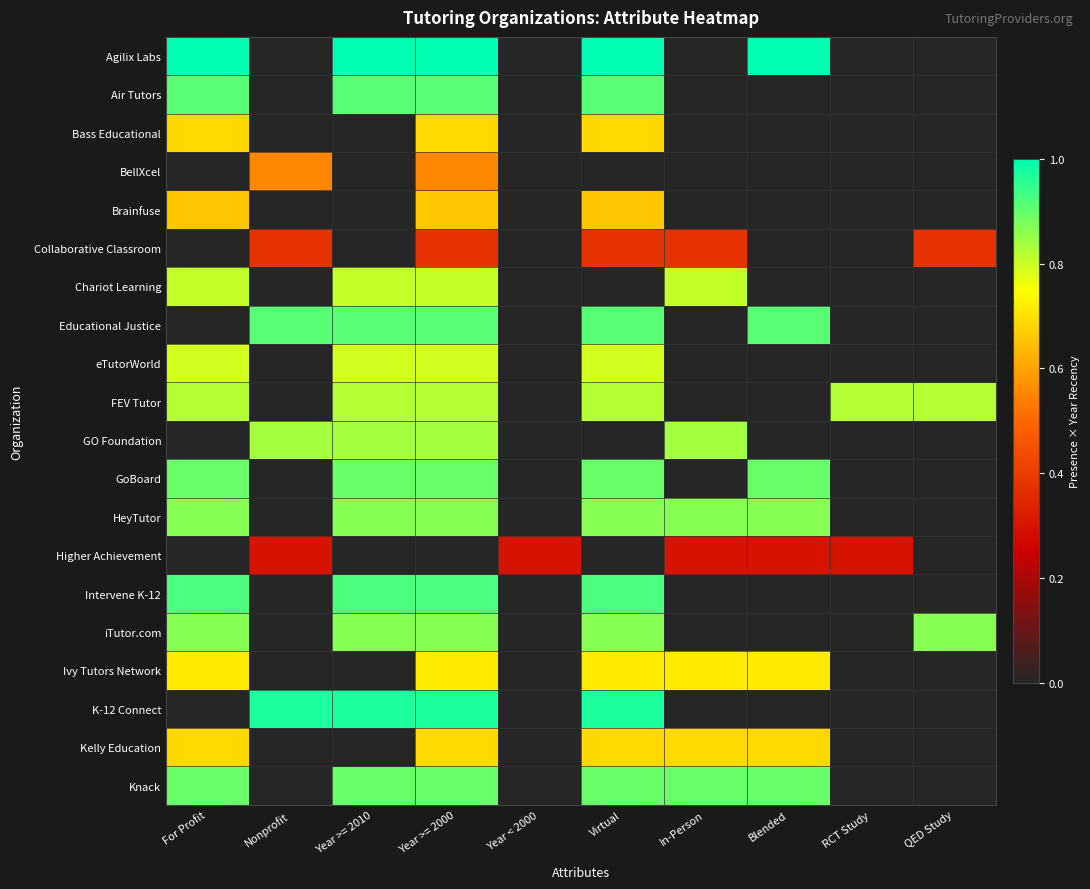

What is the maximum value shown in the chart?

1.0